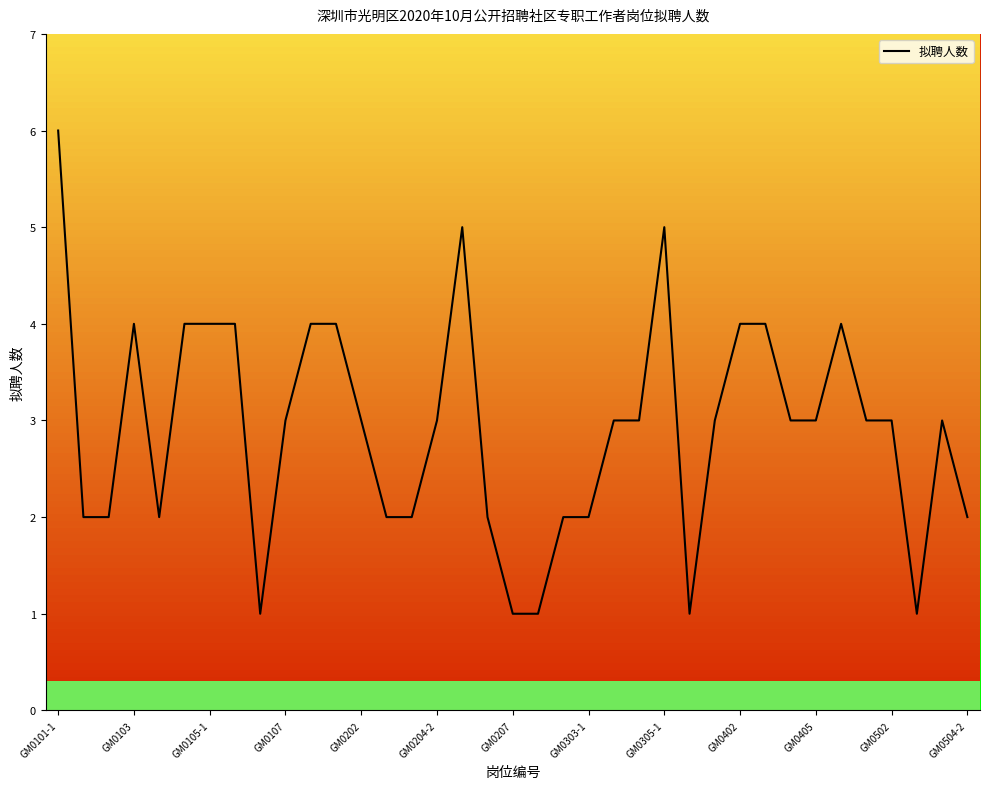

What is the difference between the maximum and minimum values?

5